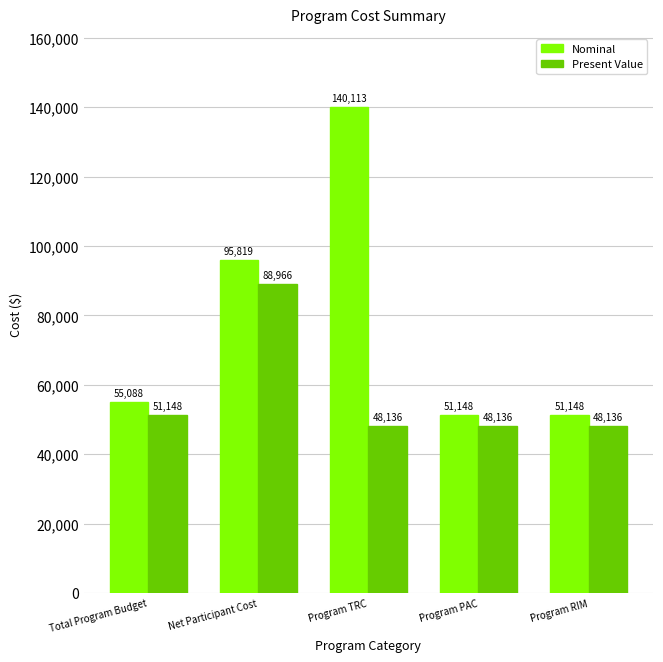

The value of Present Value at Program PAC is 48136.1. True or false?

True